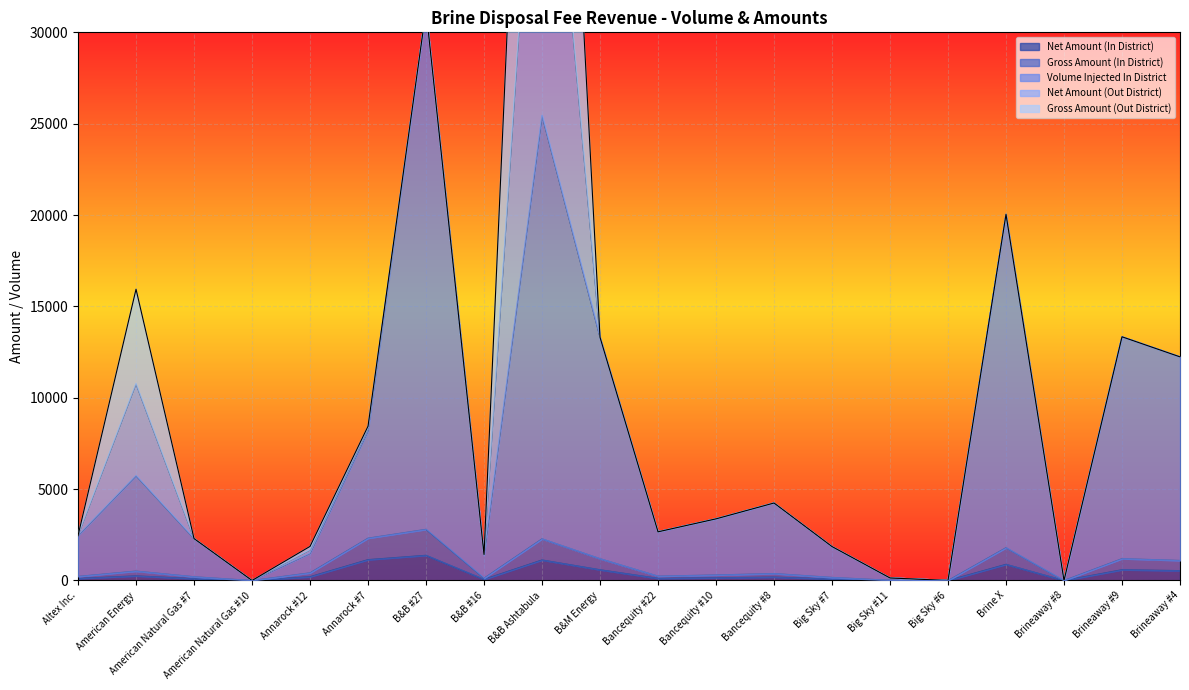

What is the approximate value of Net Amount (In District) at Big Sky #7?

84.4